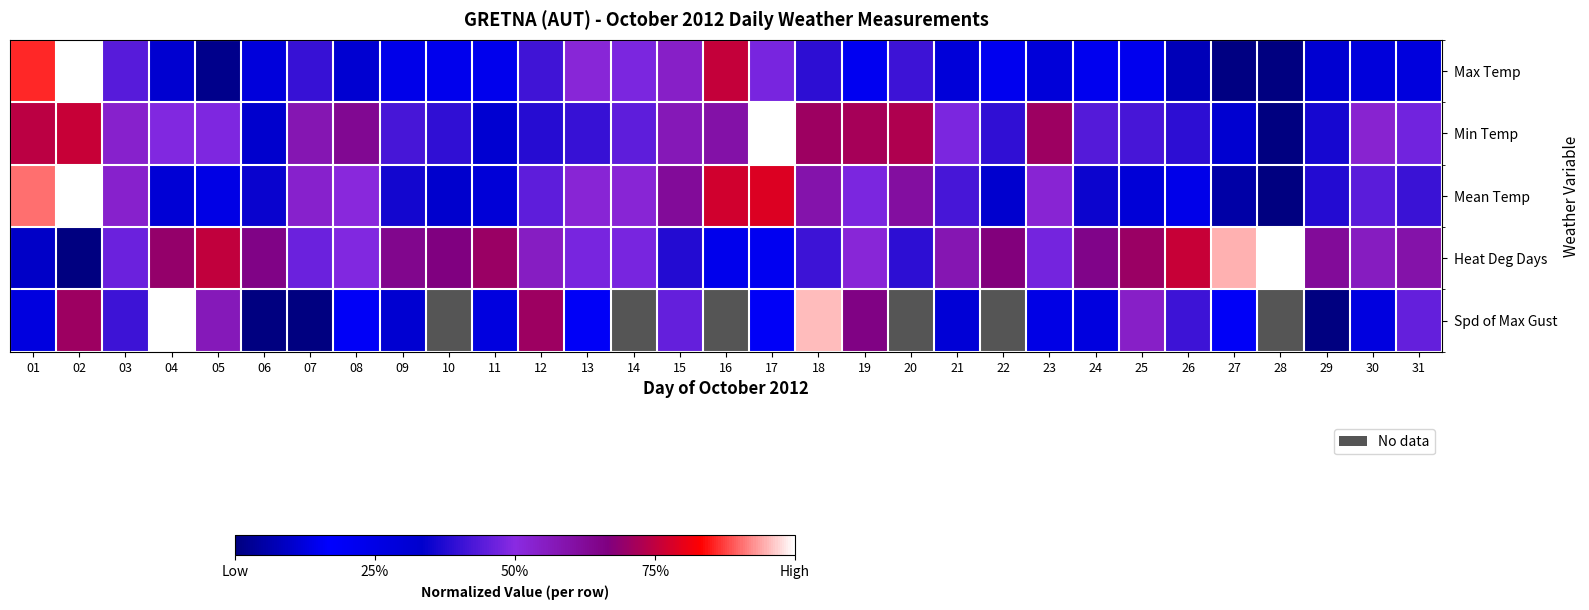

Which label corresponds to the smallest value in the chart?

28